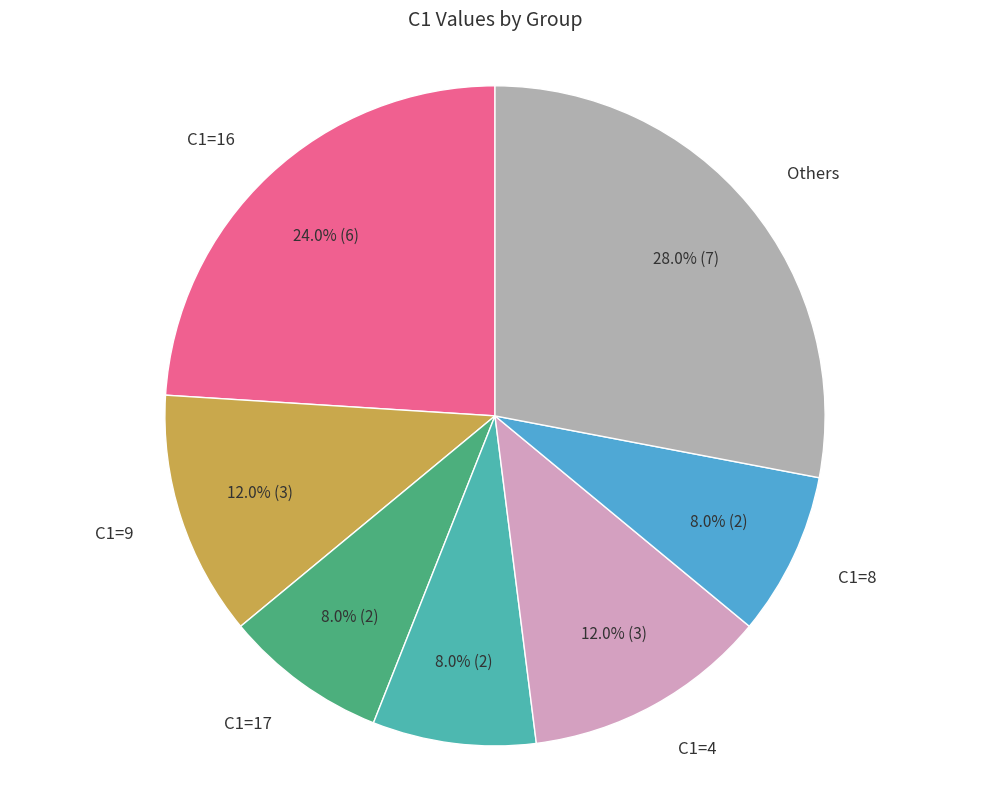

What percentage do C1=8 and Others together represent?

36.0%